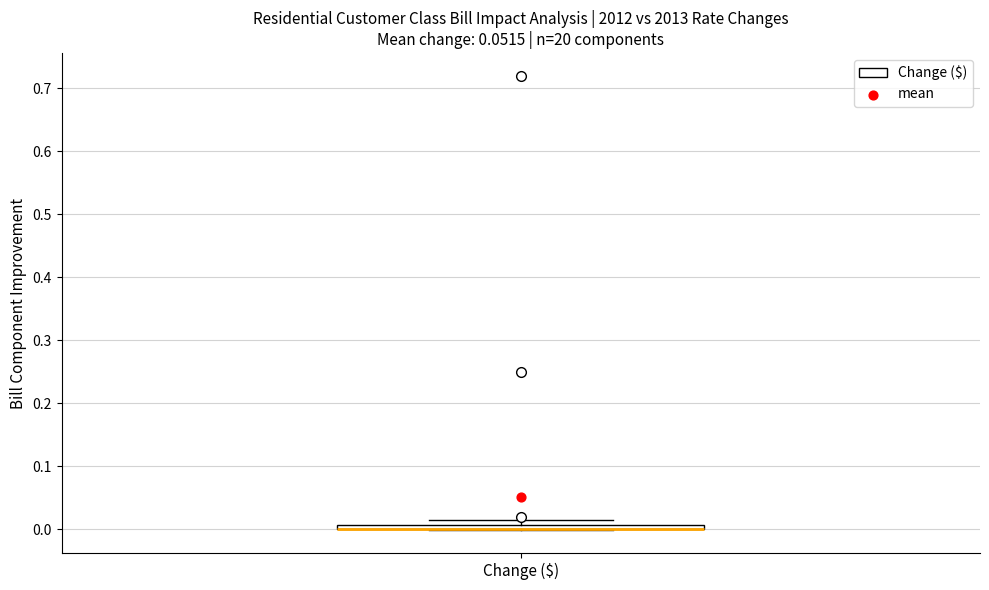

Where is the upper edge of the box for Change ($) on the y-axis? The values are not printed on the chart, so give them approximately, as read against the axis.

0.01